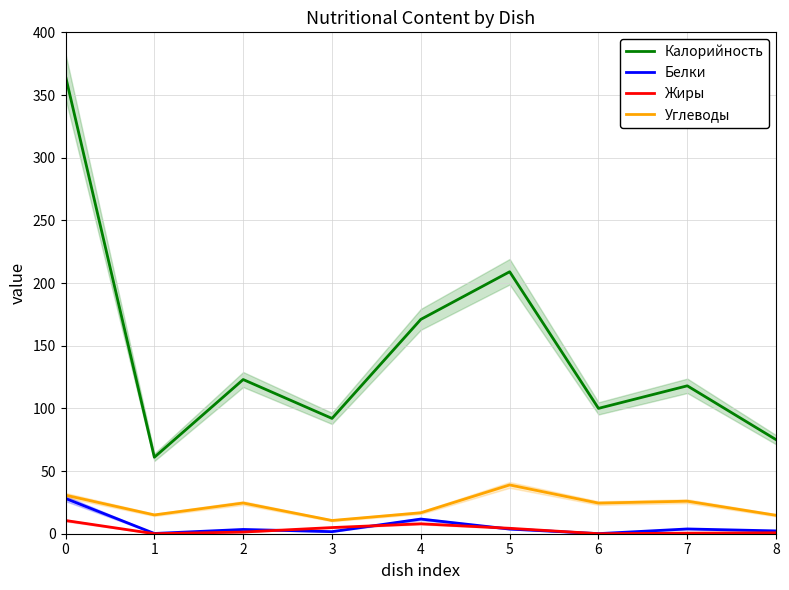

What is the difference between the second highest and second lowest values in the Белки series?

11.5